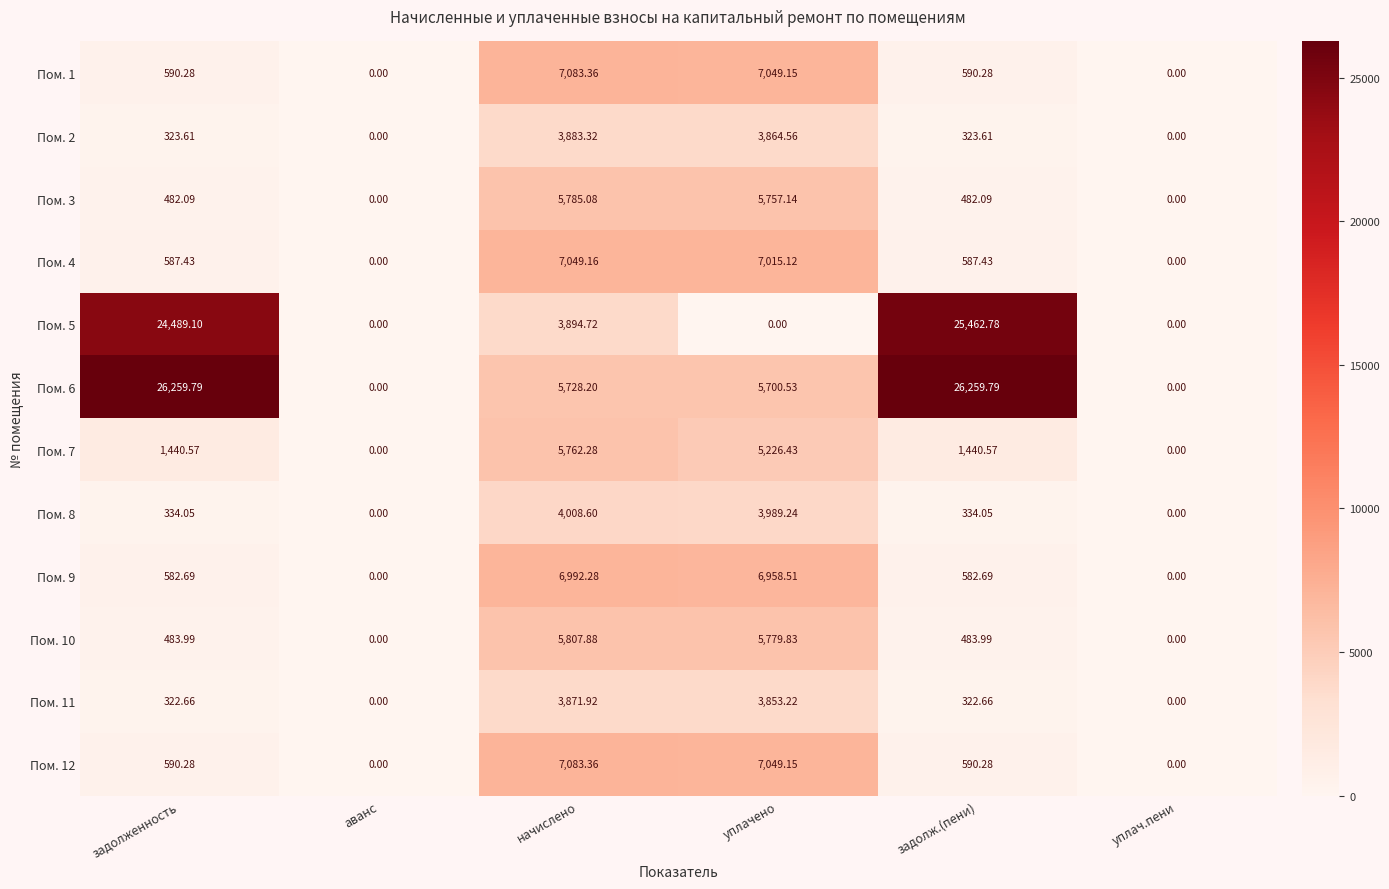

At which category is the sum across all series the highest?

начислено